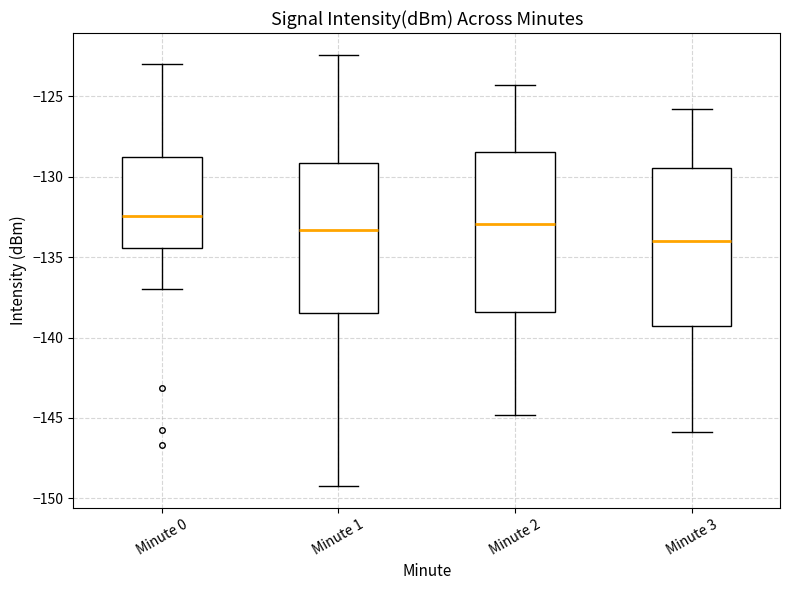

Reading left to right, transcribe this box plot: for each box, give where its median line is, the range the box spans, and where its two whiskers end, as read against the y-axis. The values are not printed on the chart, so give them approximately, as read against the axis.

Minute 0: median -132.5, box -134.5 to -128.5, whiskers -137.0 to -123.0
Minute 1: median -133.5, box -138.5 to -129.0, whiskers -149.0 to -122.5
Minute 2: median -133.0, box -138.5 to -128.5, whiskers -145.0 to -124.5
Minute 3: median -134.0, box -139.0 to -129.5, whiskers -146.0 to -126.0